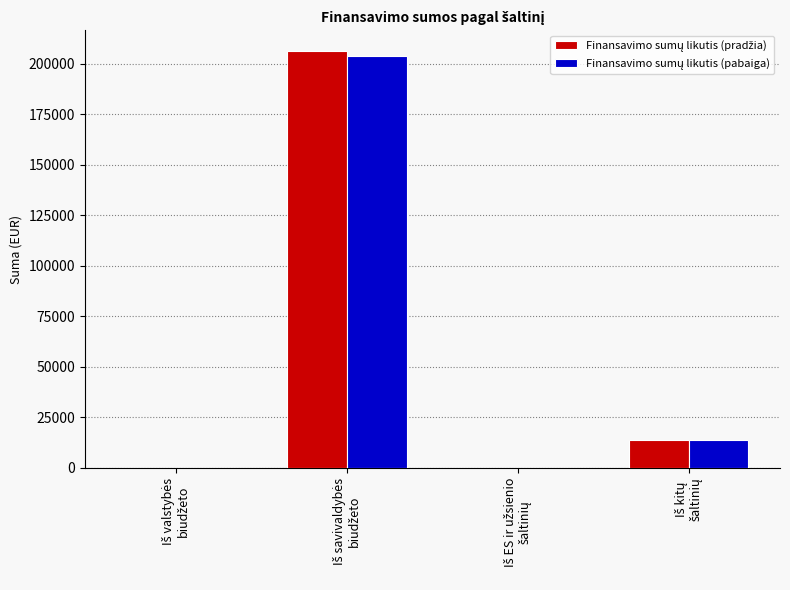

What is the maximum value shown in the chart?

206214.6